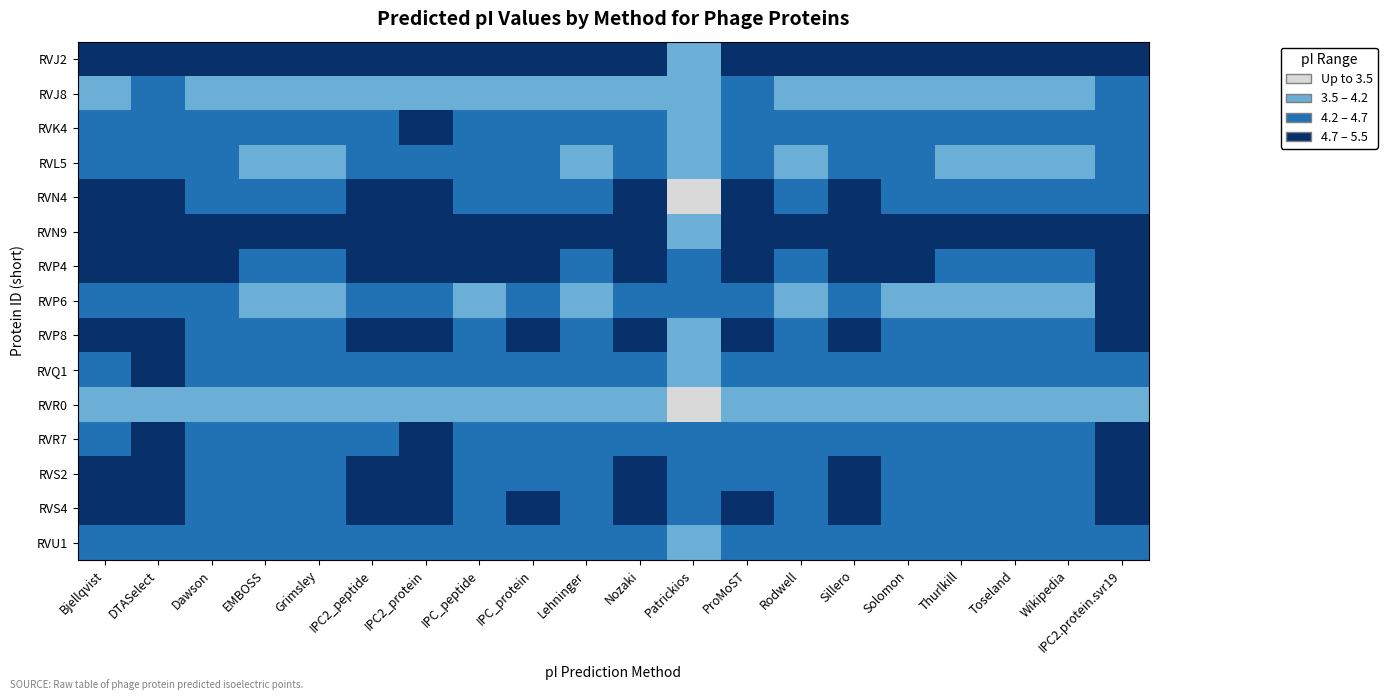

At Wikipedia, list the series in order from largest to smallest.

RVJ2, RVN9, RVP4, RVP8, RVS4, RVN4, RVS2, RVR7, RVQ1, RVK4, RVU1, RVL5, RVP6, RVJ8, RVR0